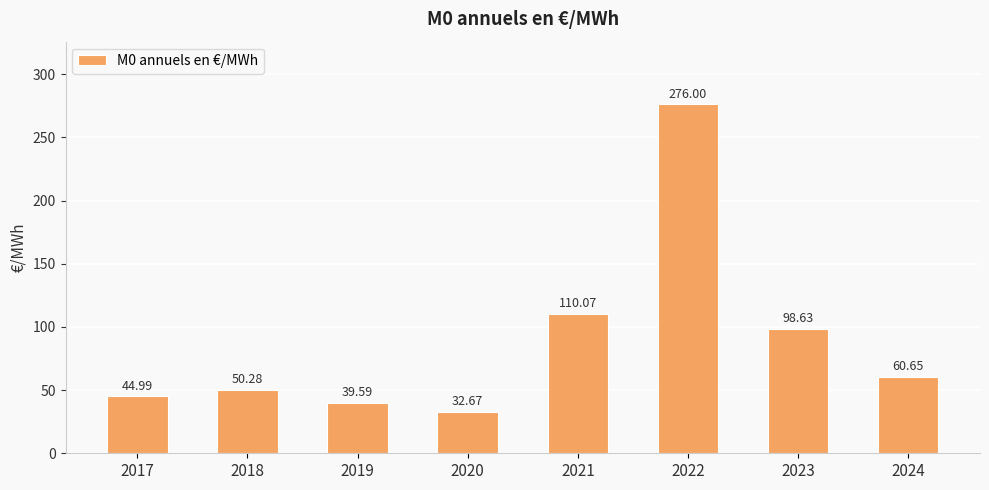

List the labels in order of value, smallest first.

2020, 2019, 2017, 2018, 2024, 2023, 2021, 2022